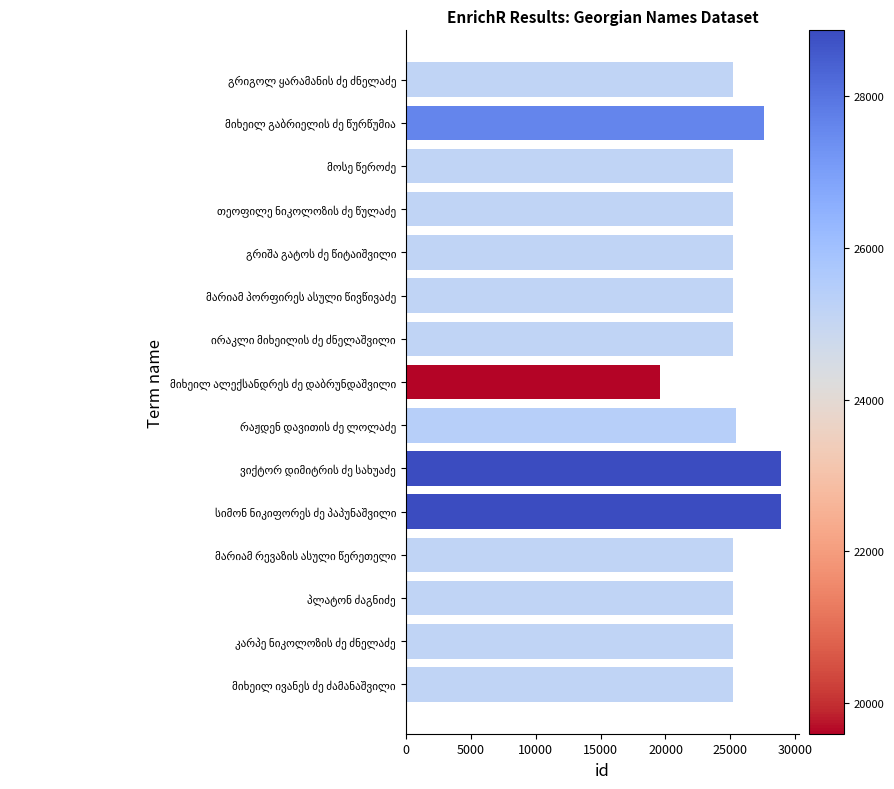

What is the difference between the maximum and minimum values?

9270